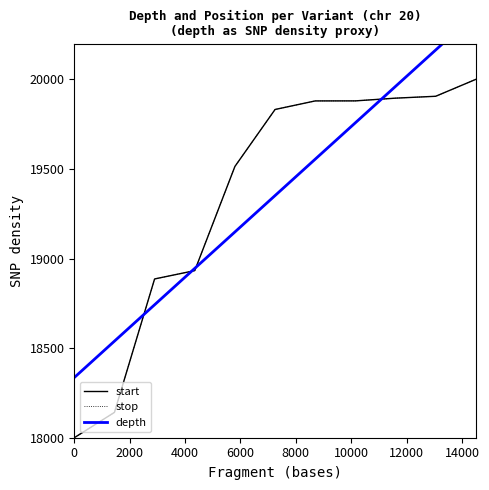

Reading left to right, list all the values displayed in this chart.

start: 18000.0	18141.4	18886.0	18932.5	19513.9	19831.8	19879.6	19879.8	19895.0	19905.5	20000.0
stop: 18000.0	18141.4	18886.0	18932.5	19513.9	19831.8	19879.6	19879.8	19895.0	19905.5	20000.0
depth: 18335.8	18538.9	18742.0	18945.2	19148.3	19351.4	19554.6	19757.7	19960.8	20163.9	20367.1